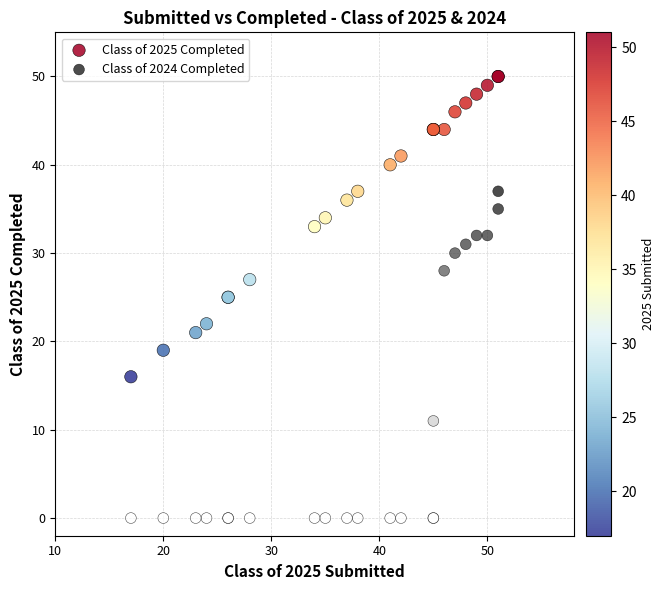

Which series contains the lowest Y value?

Class of 2024 Completed